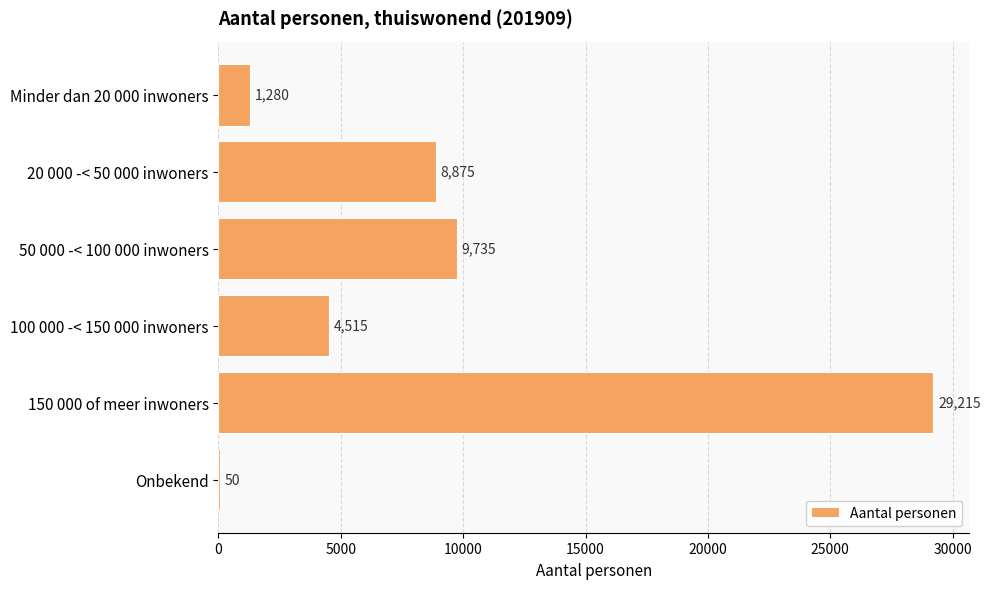

Which label corresponds to the largest value in the chart?

150 000 of meer inwoners